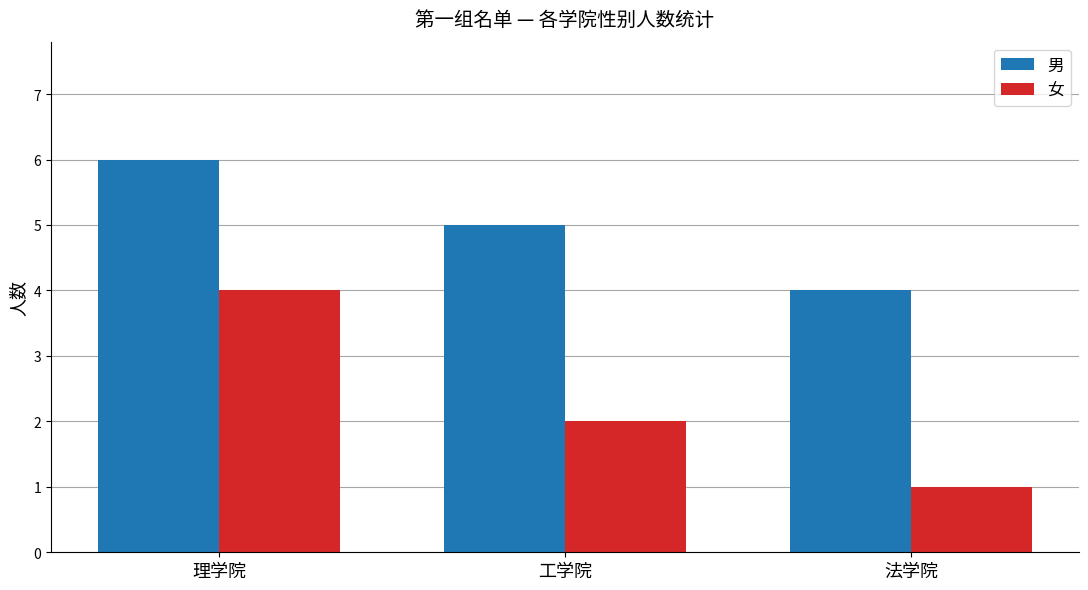

What is the value of the 男 bar at the 3rd from the left?

4